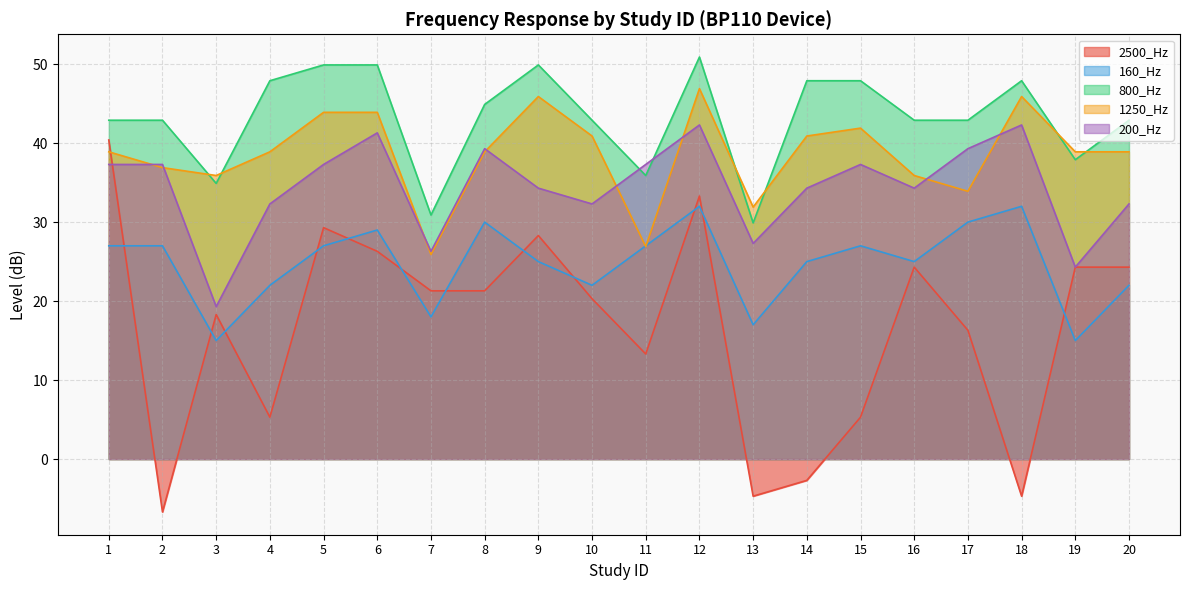

What is the difference between the 800_Hz values at 15 and 17?

5.0